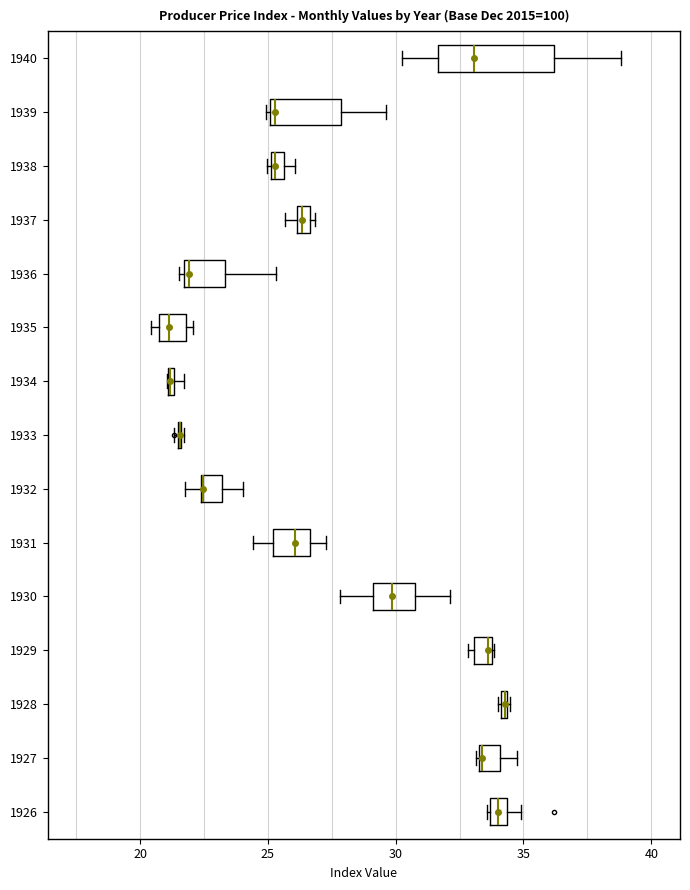

Which box is the widest, from its left edge to its right edge?

1940